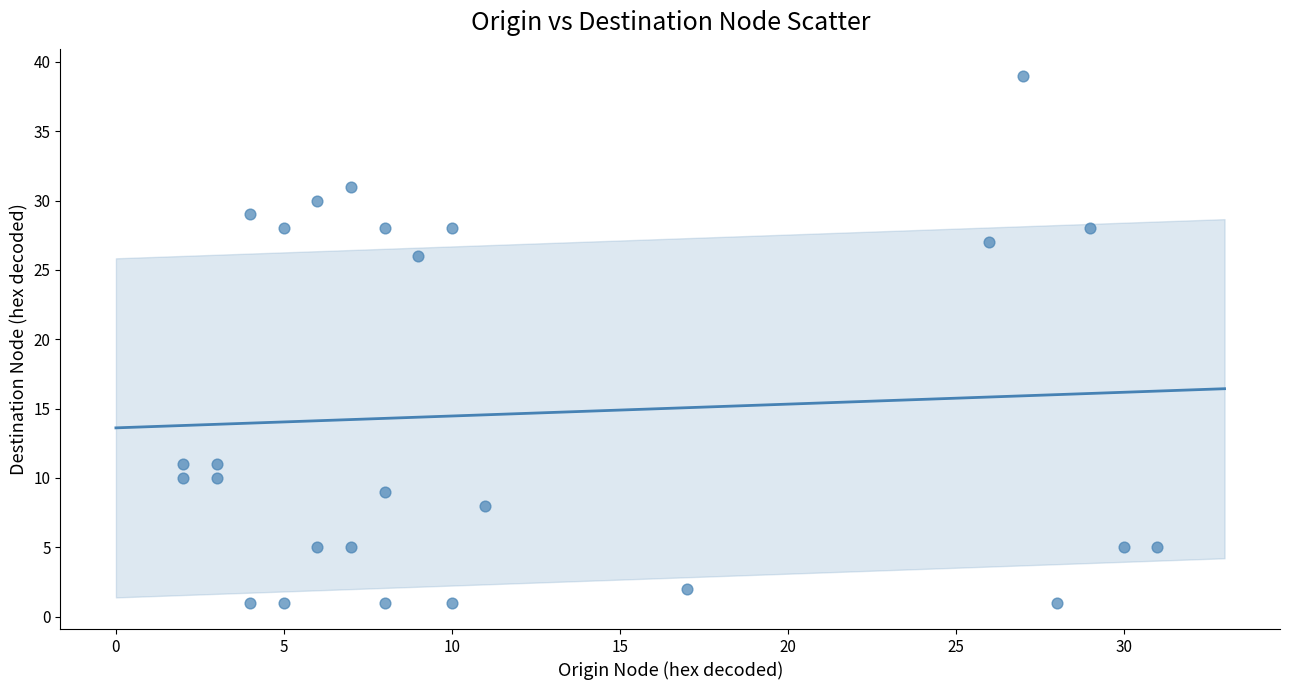

What Y value in the scatter plot is closest to 20?

26